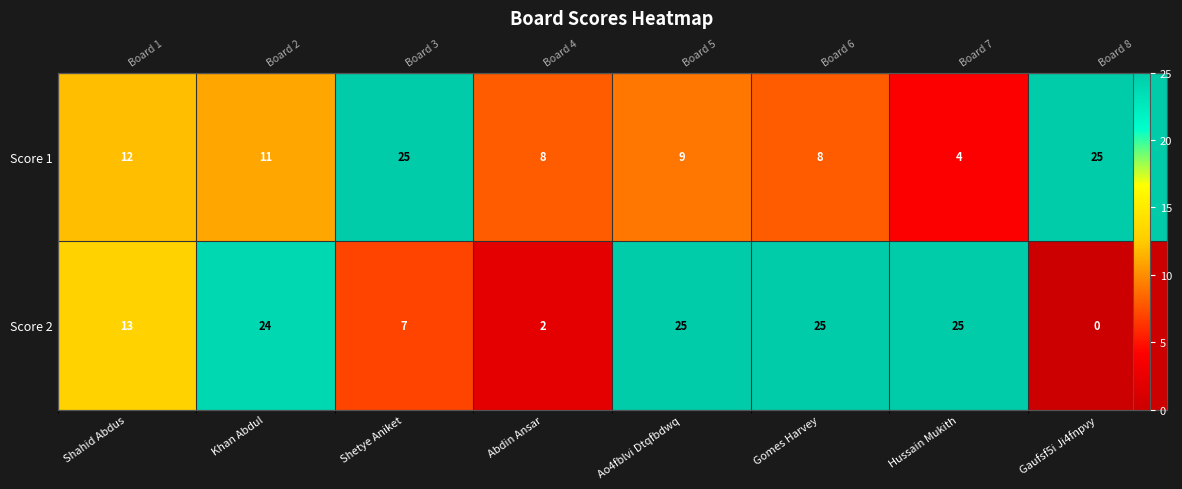

What value does the Score 1 series have at Abdin Ansar?

8